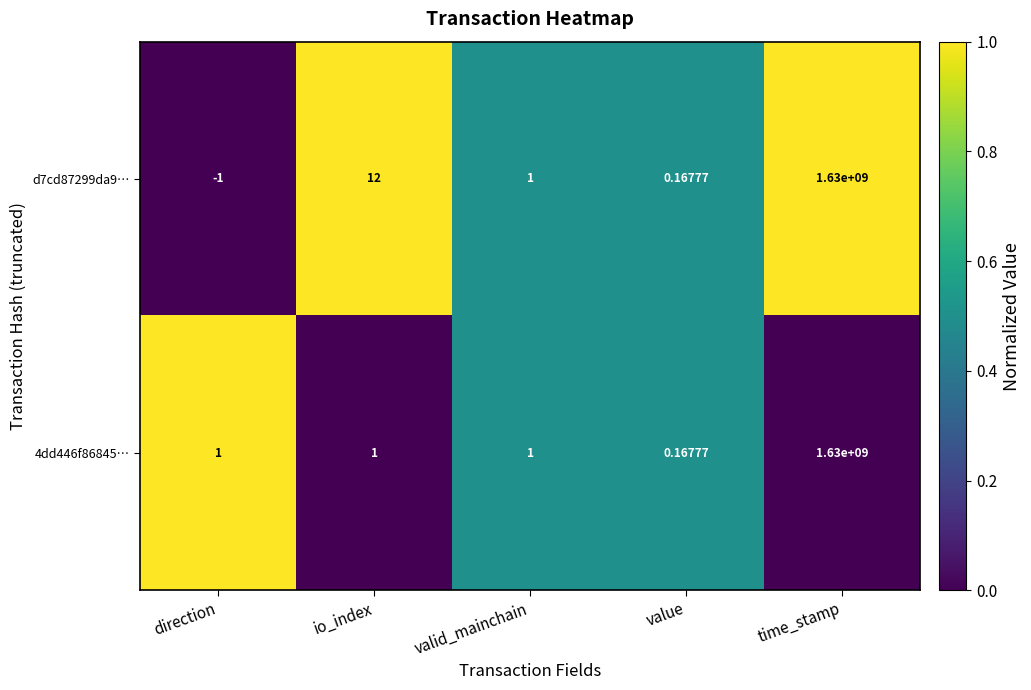

What is the total value across all series at value?

0.3